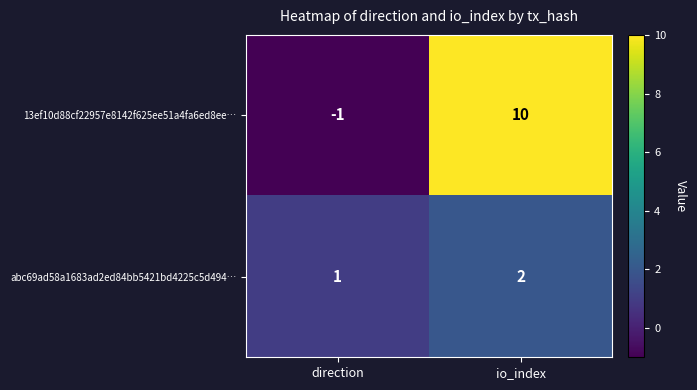

What is the sum of all 13ef10d88cf22957e8142f625ee51a4fa6ed8ee… values?

9